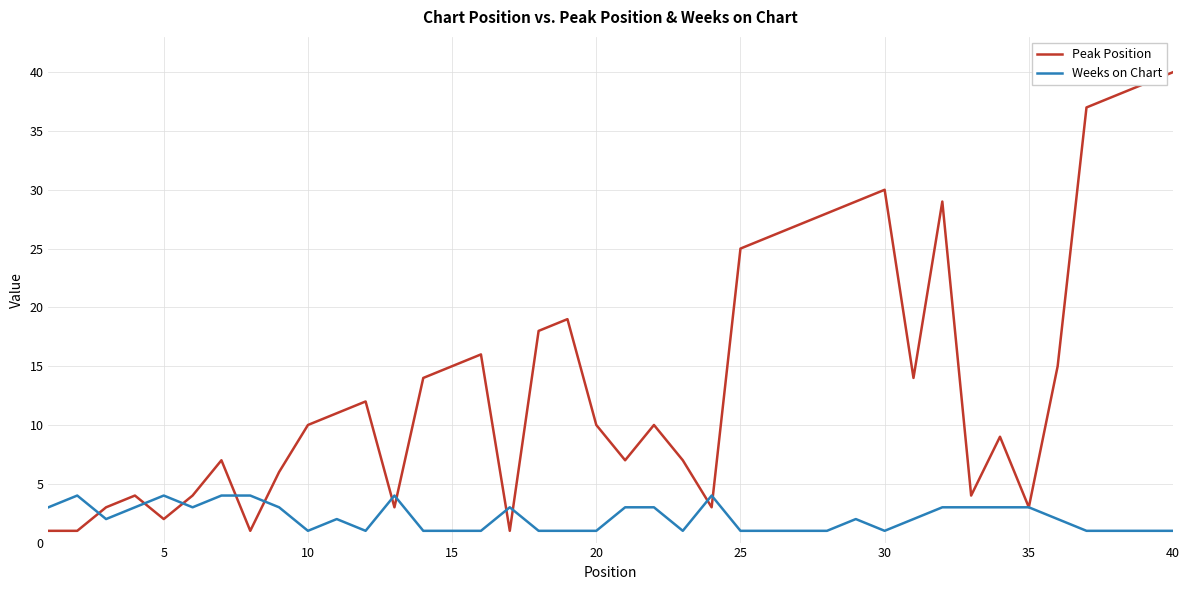

Rank the series by their maximum value, from highest to lowest.

Peak Position, Weeks on Chart